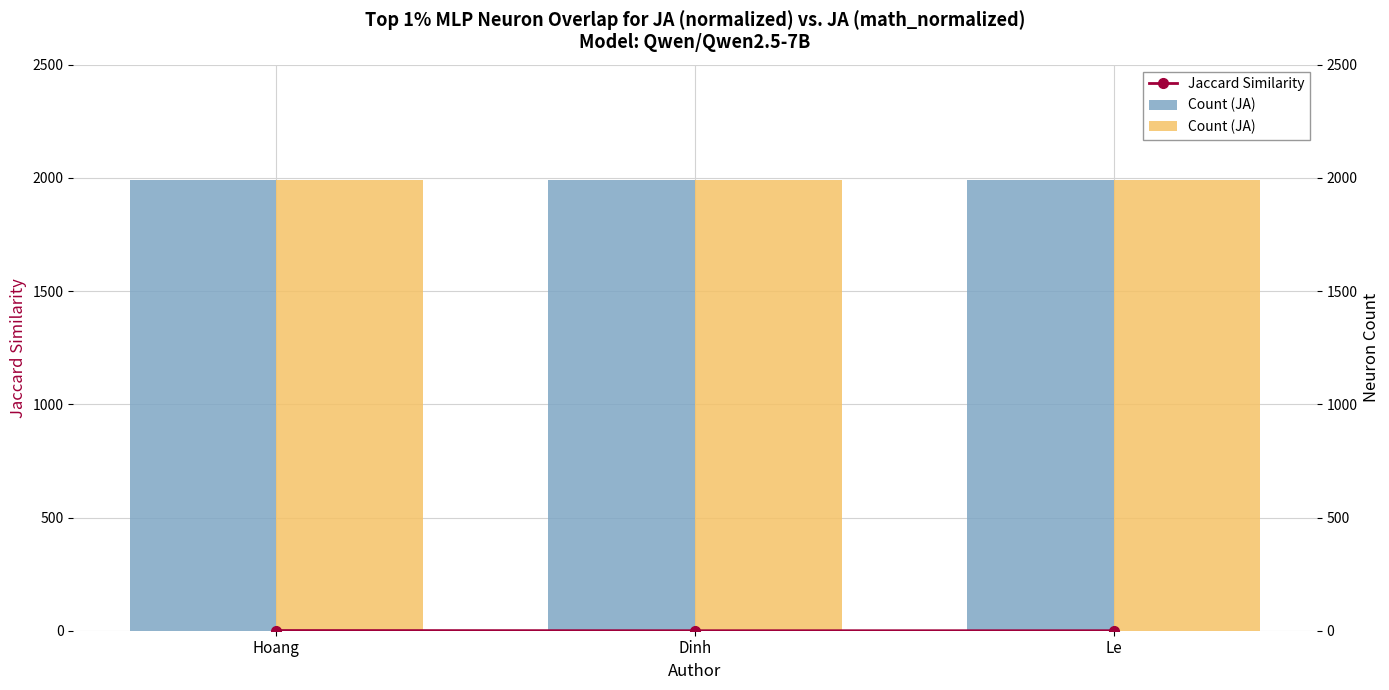

What is the average value of the Jaccard Similarity series?

0.3